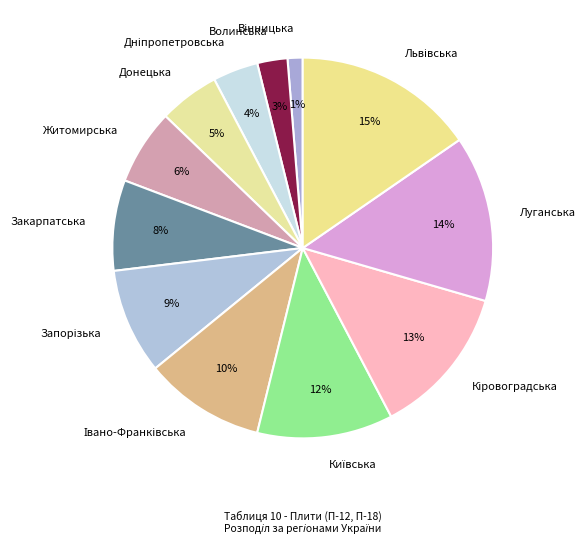

How many segments does this pie chart have?

12